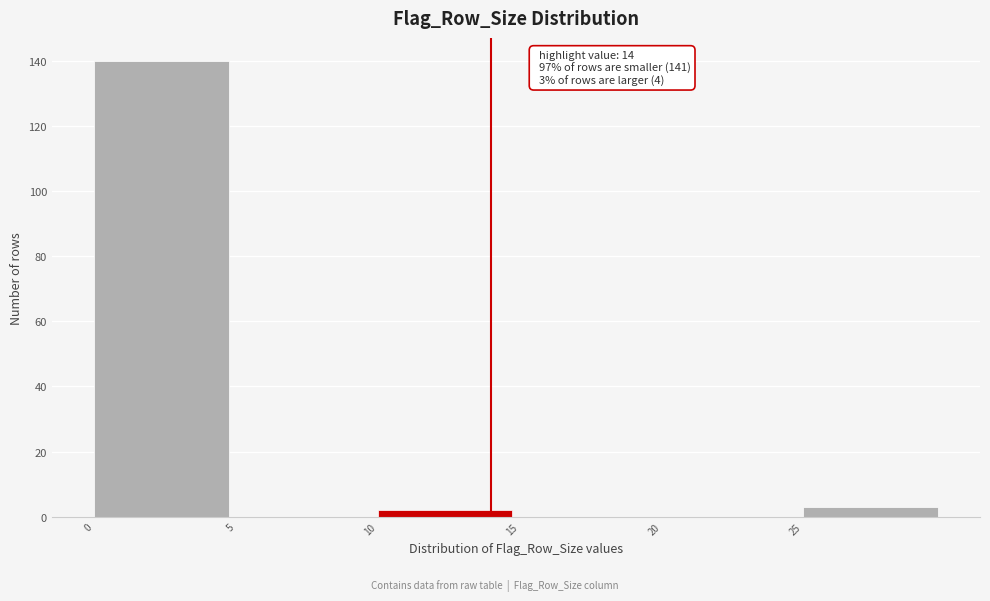

Over which range of the x-axis is the bar tallest?

0 to 5